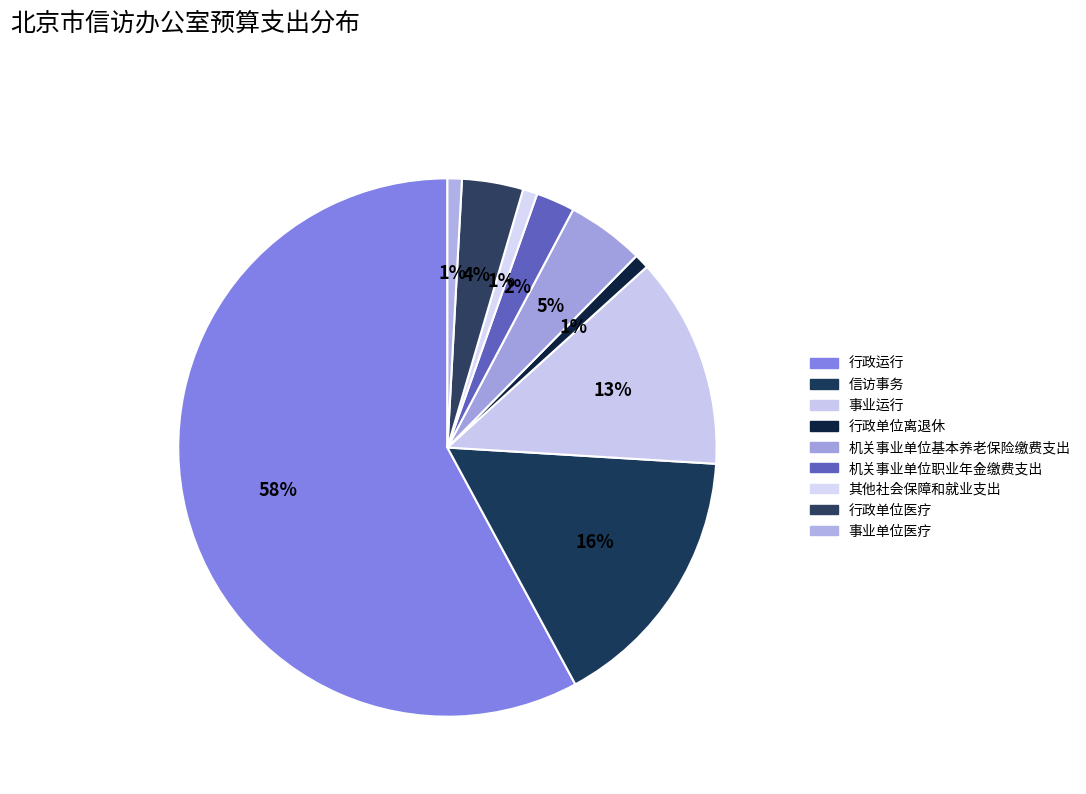

Is 信访事务 the majority of the pie?

No